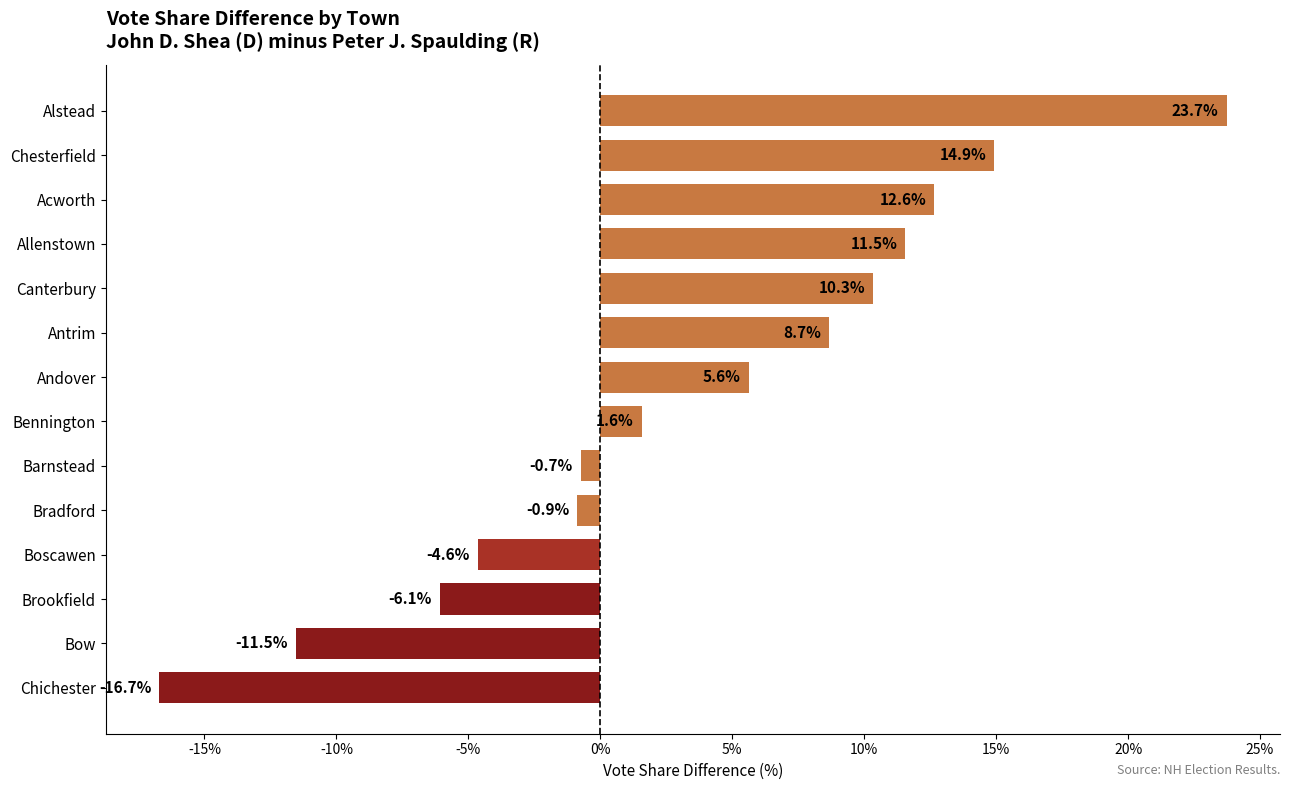

List the labels in order of value, smallest first.

Chichester, Bow, Brookfield, Boscawen, Bradford, Barnstead, Bennington, Andover, Antrim, Canterbury, Allenstown, Acworth, Chesterfield, Alstead